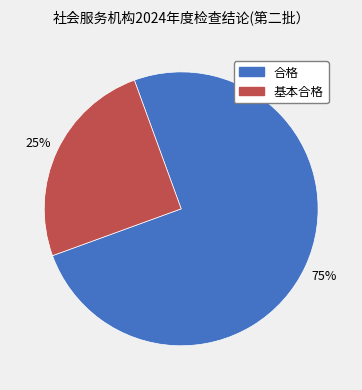

Which has a higher value, 基本合格 or 合格?

合格